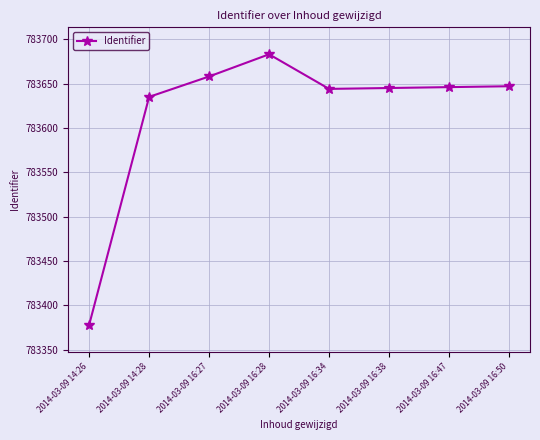

The chart shows a value of 783647 at 2014-03-09 16:50. True or false?

True